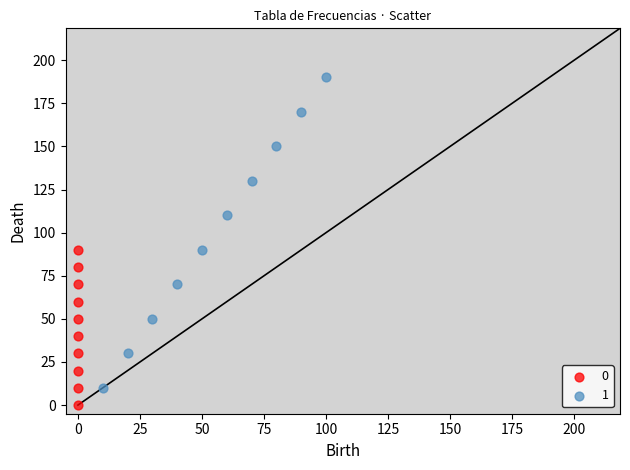

What are all the series names shown in the legend?

0, 1